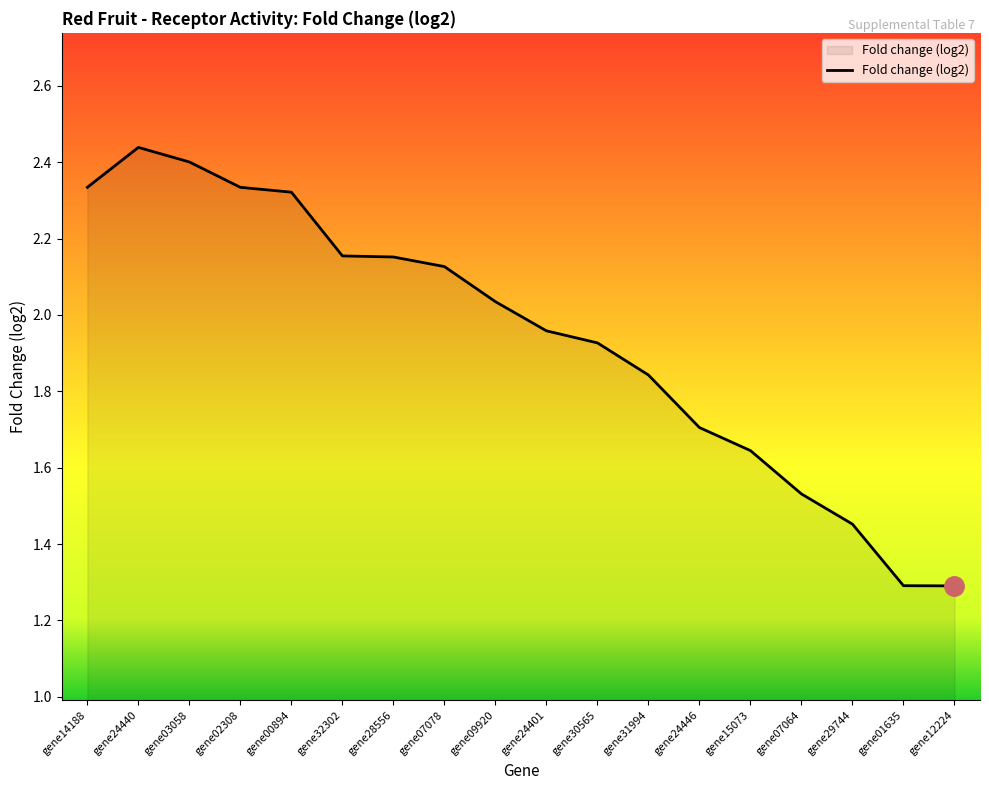

What is the difference between the values at gene15073 and gene24446?

0.1